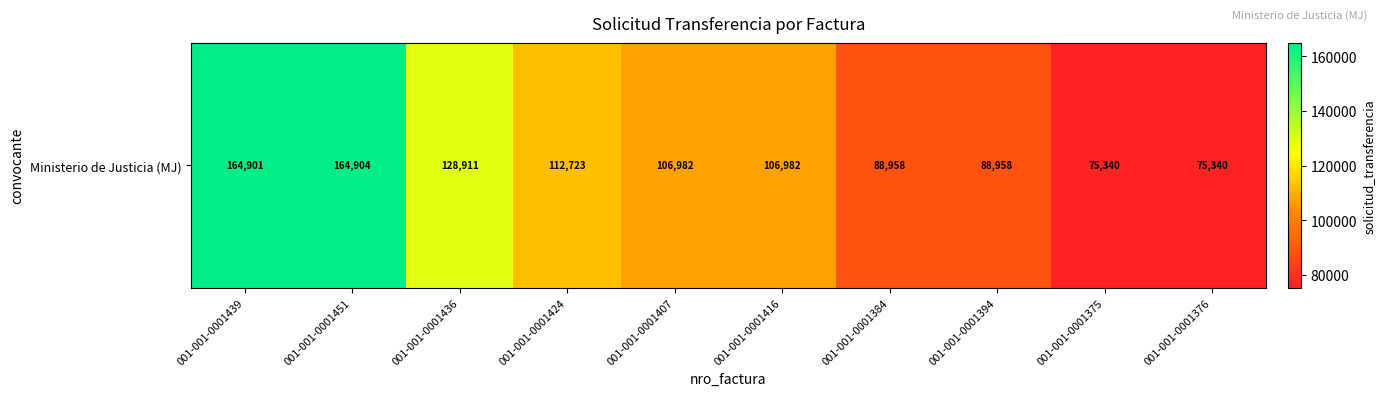

What is the difference between the maximum and minimum values?

89564